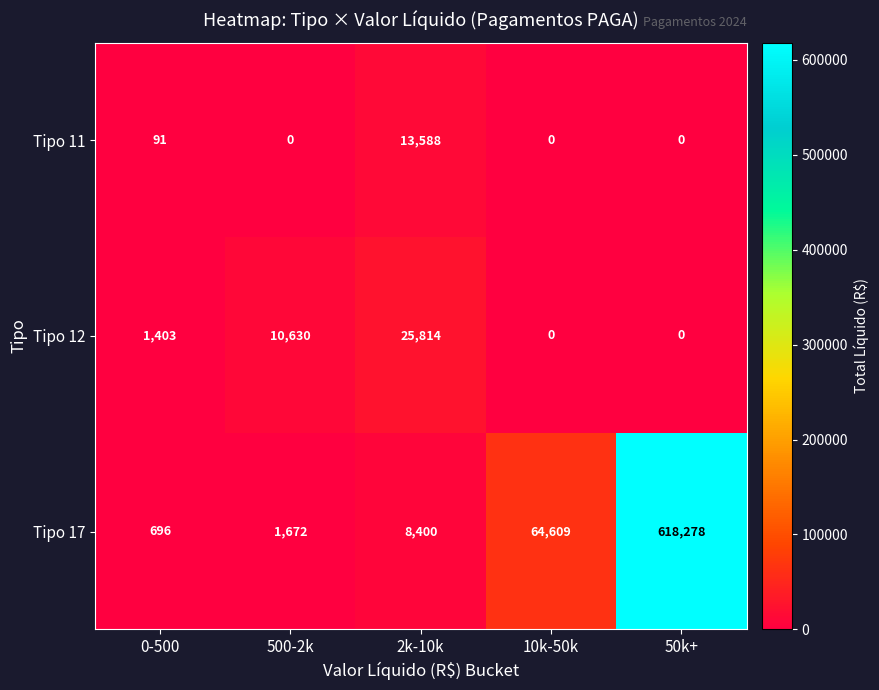

Which series changed the most between 500-2k and 10k-50k?

Tipo 17